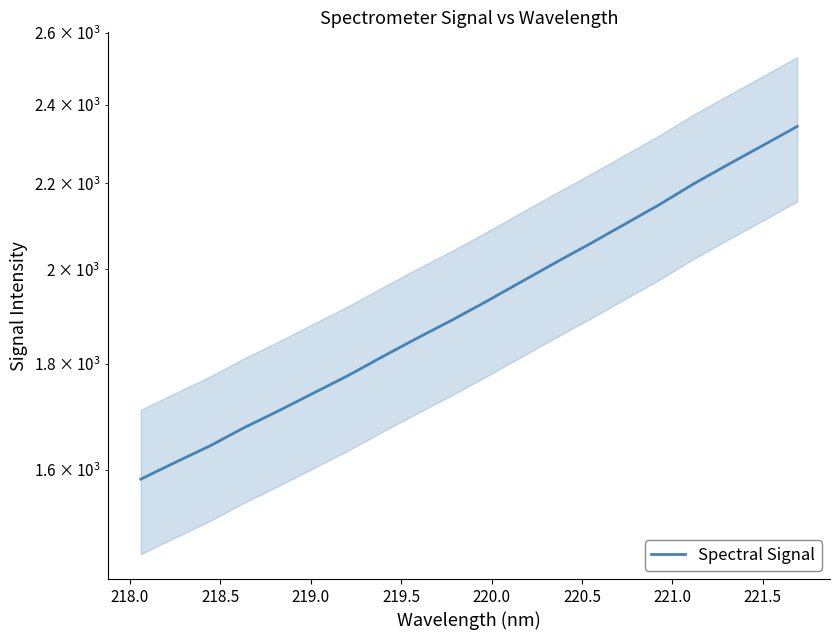

Reading right to left, transcribe all the data shown in this chart.

2343.7	2294.4	2246.7	2199.0	2148.3	2102.3	2057.3	2014.6	1971.7	1929.7	1889.8	1852.7	1815.0	1777.2	1743.0	1709.2	1677.5	1643.5	1613.7	1583.9